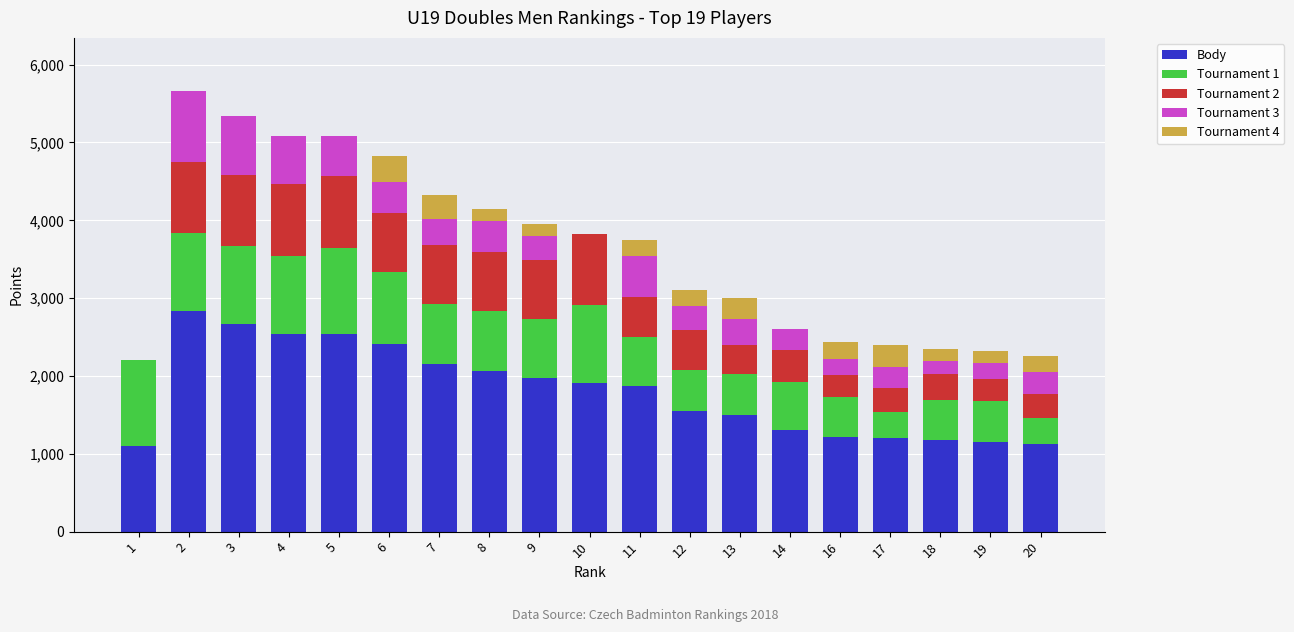

Which series has the widest spread of values?

Body